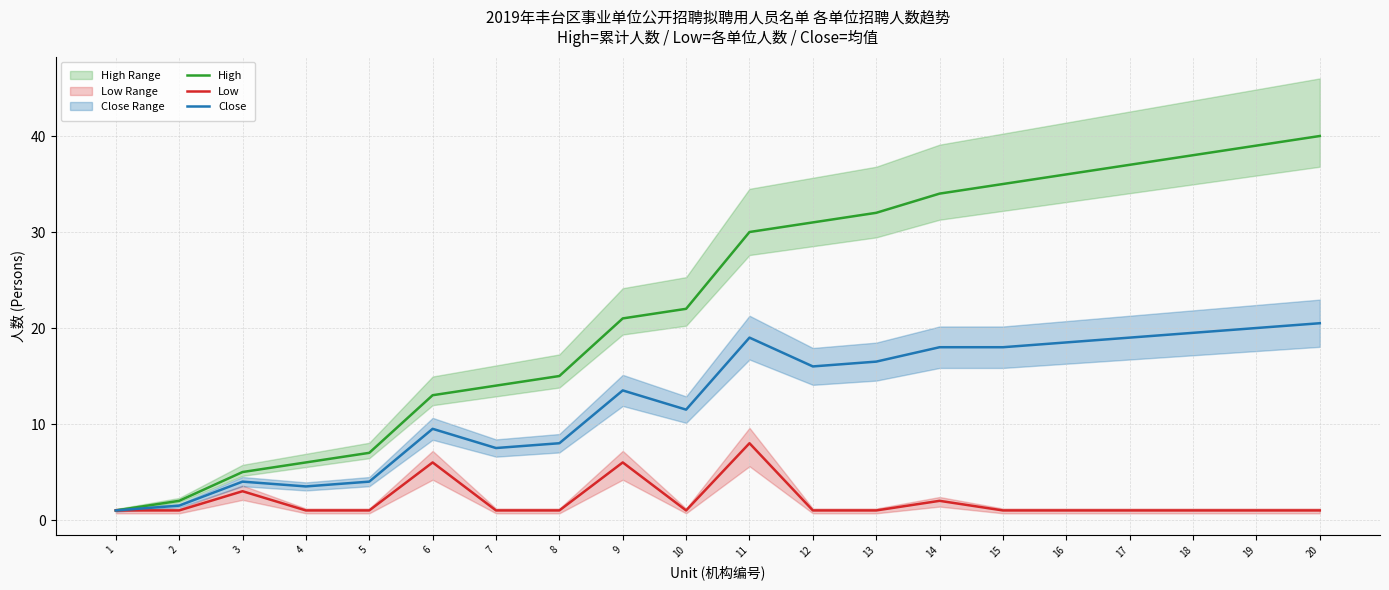

Reading right to left, extract all data points from this chart.

High: 40.0	39.0	38.0	37.0	36.0	35.0	34.0	32.0	31.0	30.0	22.0	21.0	15.0	14.0	13.0	7.0	6.0	5.0	2.0	1.0
Low: 1.0	1.0	1.0	1.0	1.0	1.0	2.0	1.0	1.0	8.0	1.0	6.0	1.0	1.0	6.0	1.0	1.0	3.0	1.0	1.0
Close: 20.5	20.0	19.5	19.0	18.5	18.0	18.0	16.5	16.0	19.0	11.5	13.5	8.0	7.5	9.5	4.0	3.5	4.0	1.5	1.0